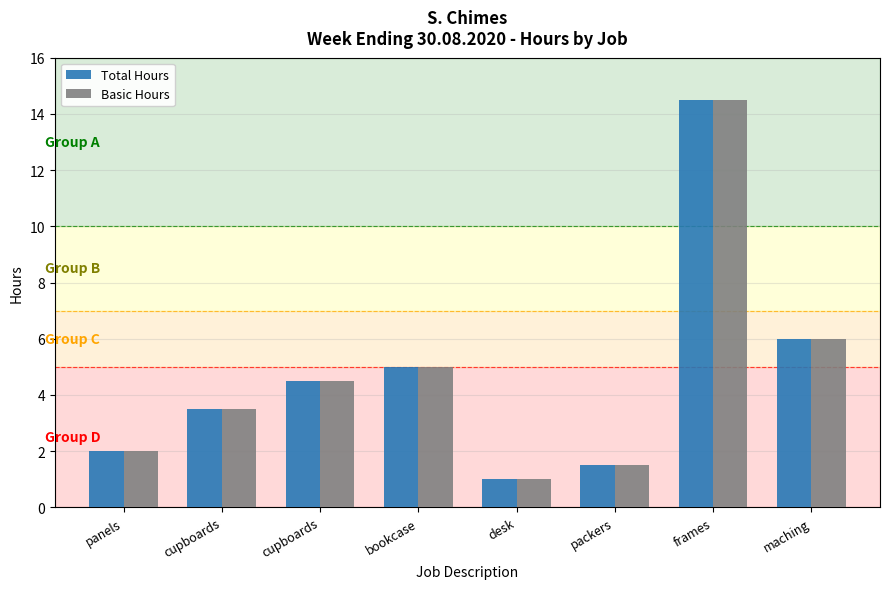

How many values in the Total Hours series are below 4?

4